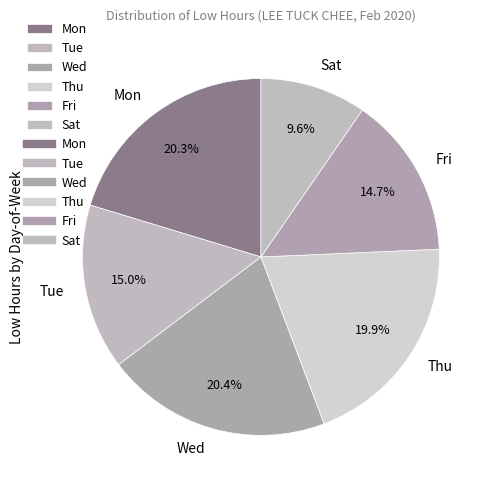

Which category has the smallest portion of the pie?

Sat